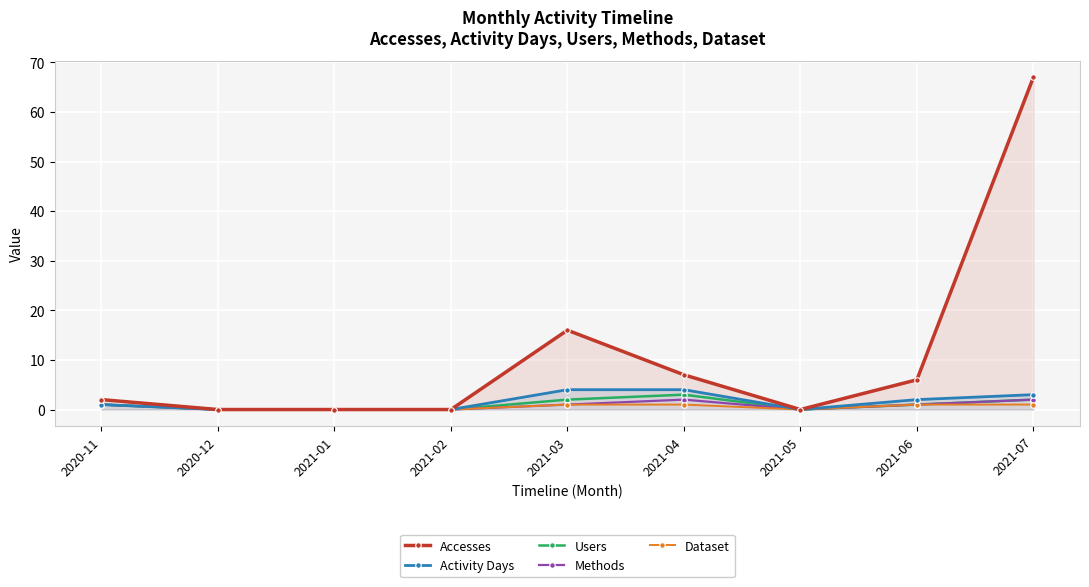

At which label is Users closest to 1?

2020-11